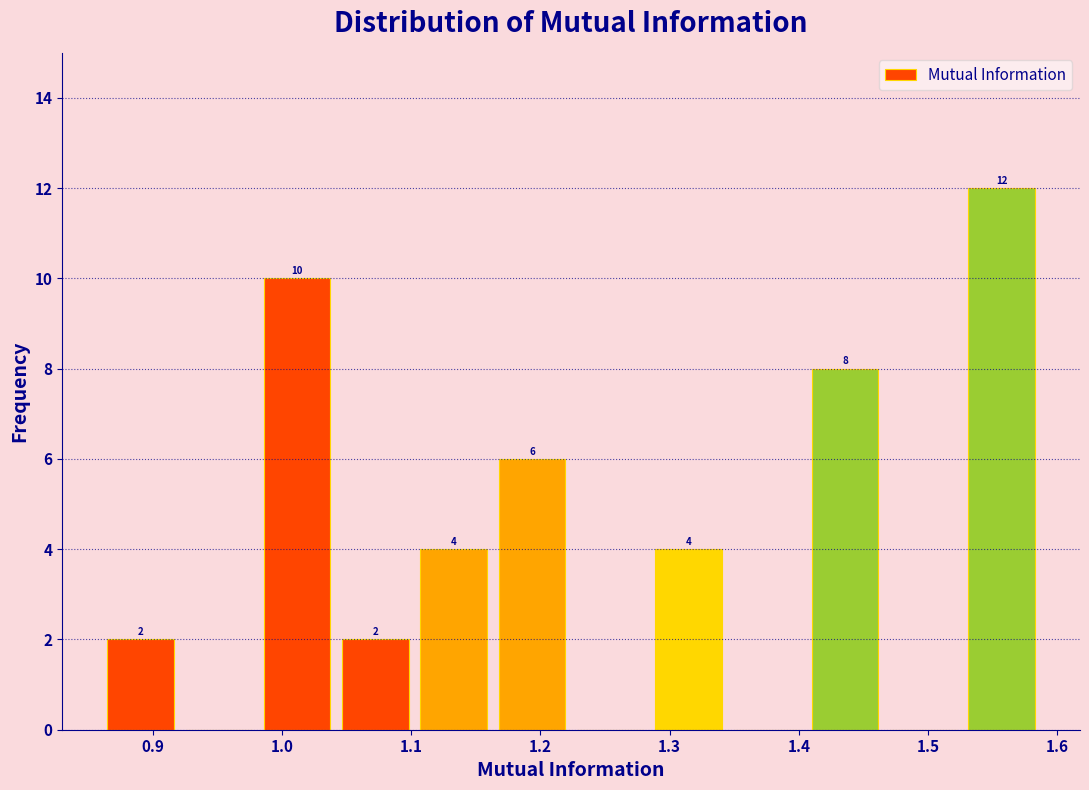

Over which range of the x-axis is the bar tallest?

1.53 to 1.59